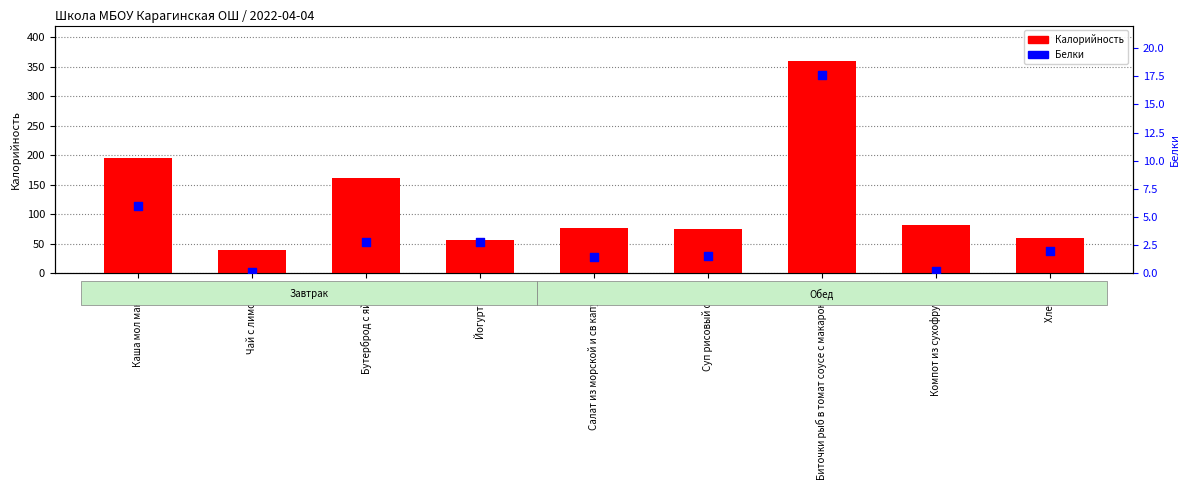

What are all the series names shown in the legend?

Калорийность, Белки